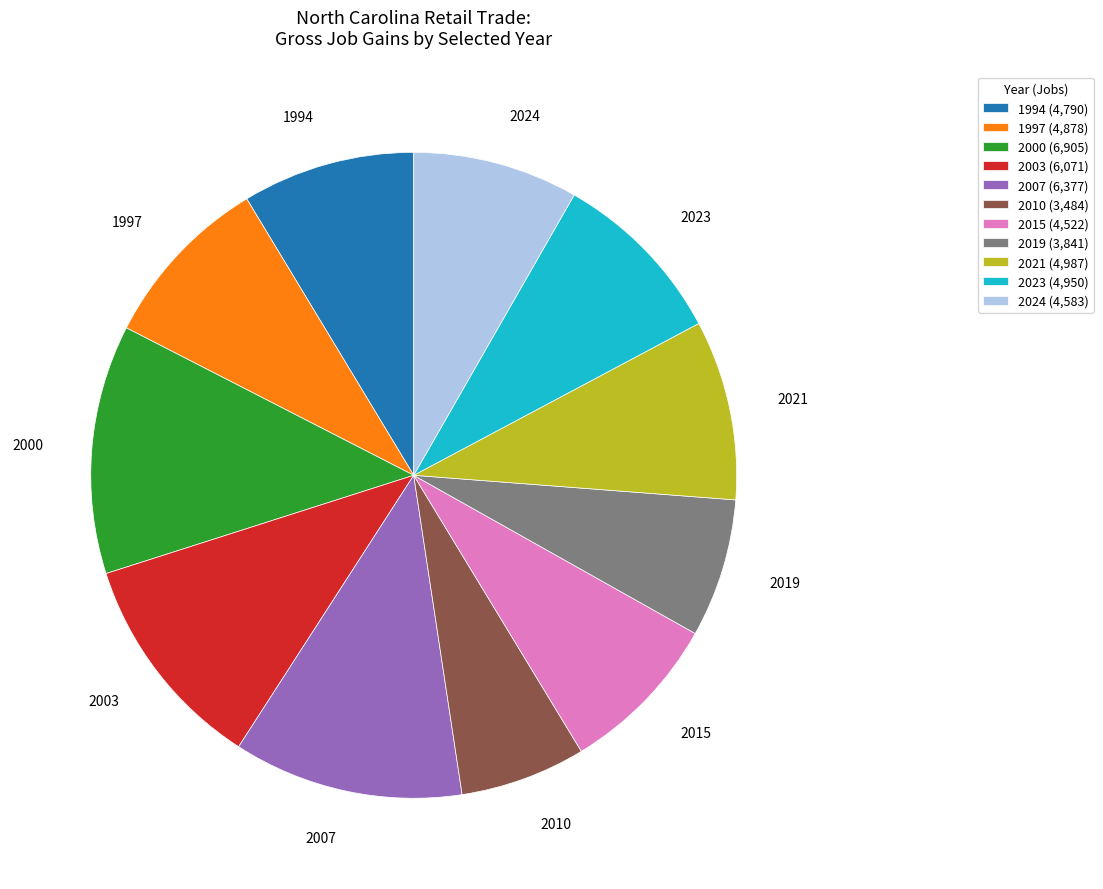

What is the smallest slice in the pie chart?

2010 (3,484)